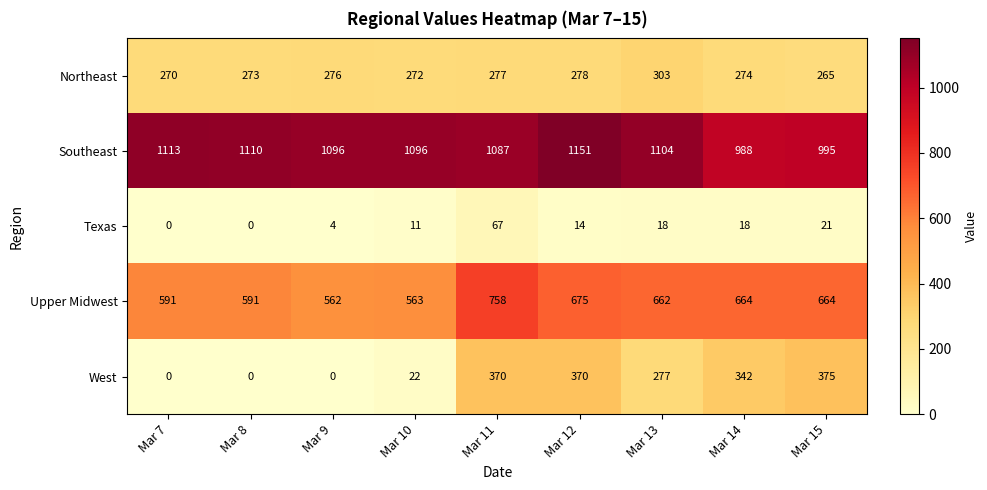

The value of Upper Midwest at Mar 8 is 591. True or false?

True